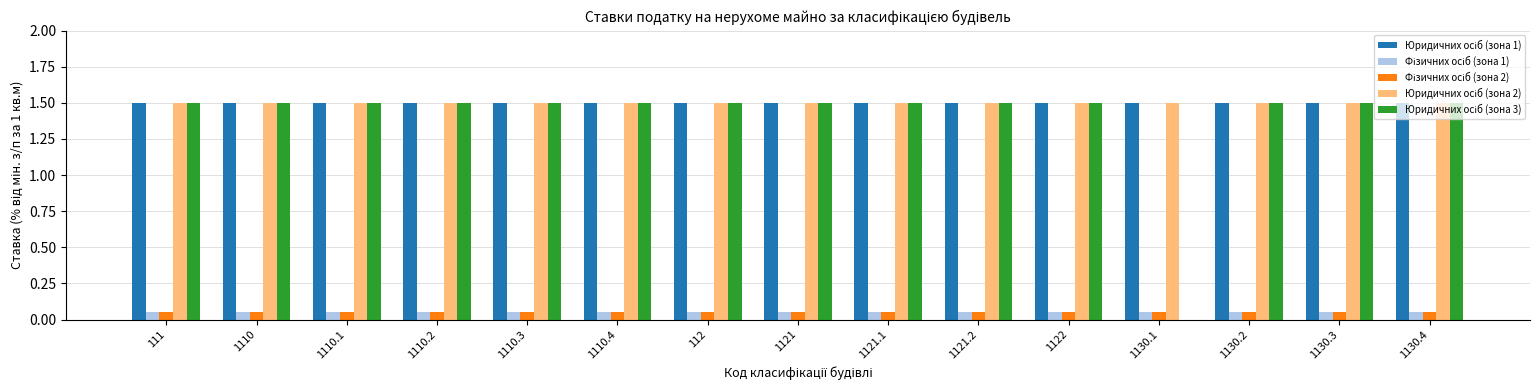

What is the total value across all series at 111?

4.6